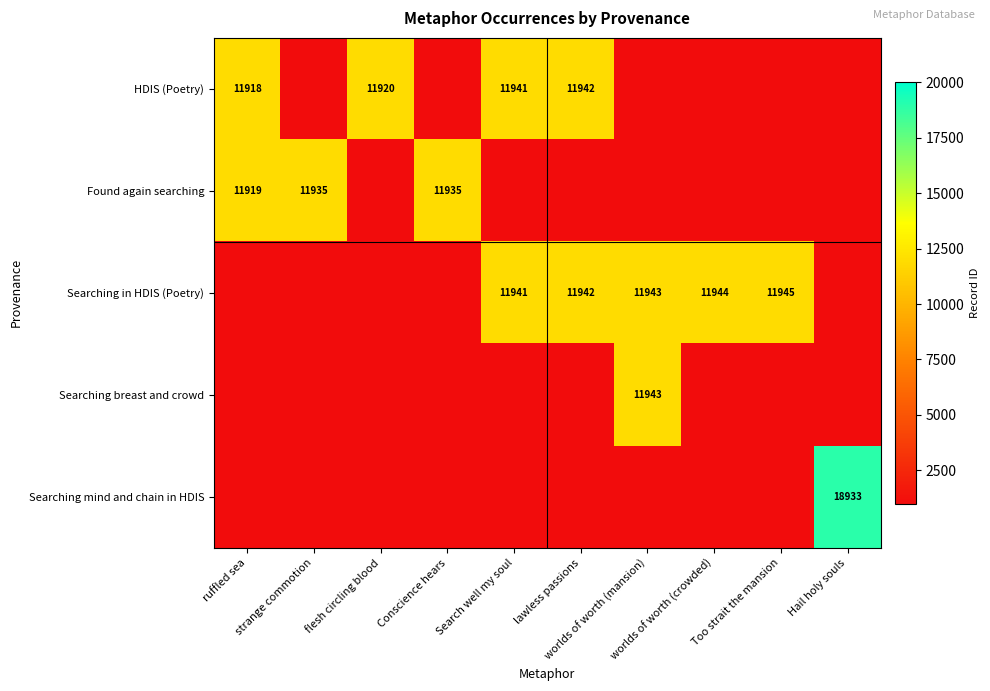

At which category is the sum across all series the highest?

worlds of worth (mansion)